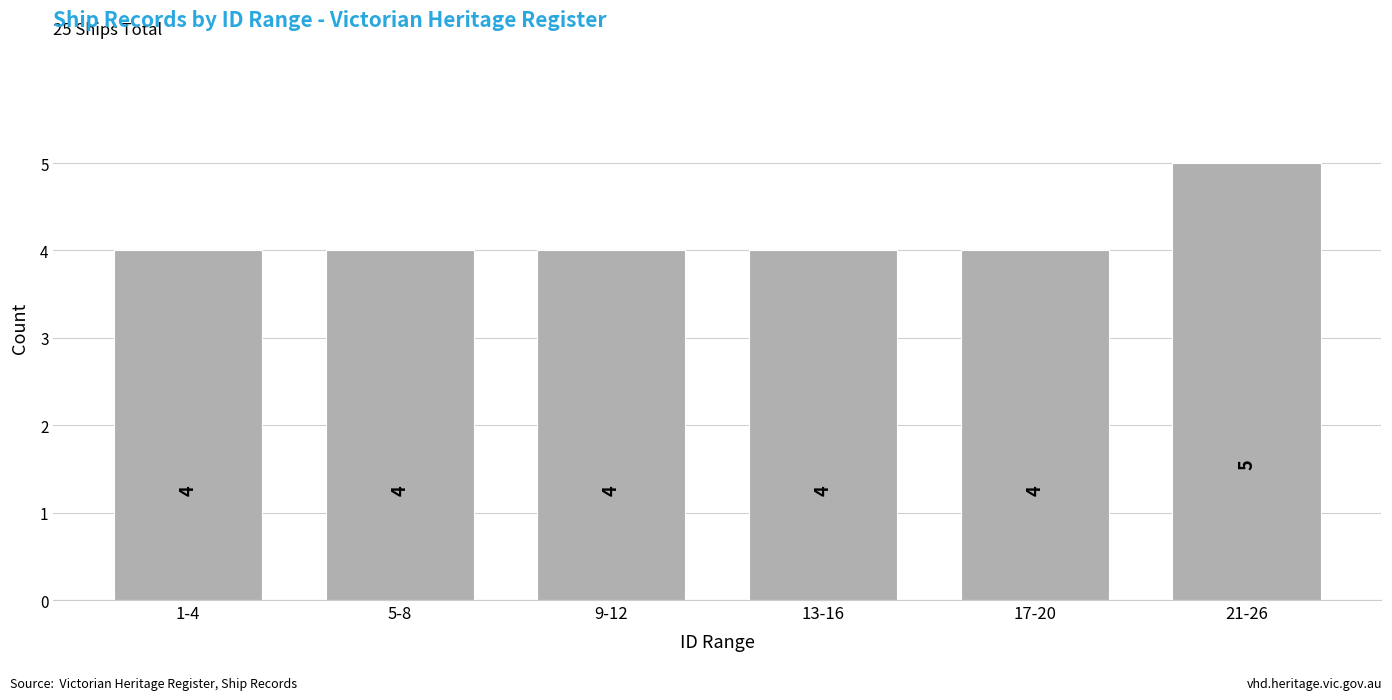

Reading left to right, extract all data points from this chart.

1-4=4	5-8=4	9-12=4	13-16=4	17-20=4	21-26=5